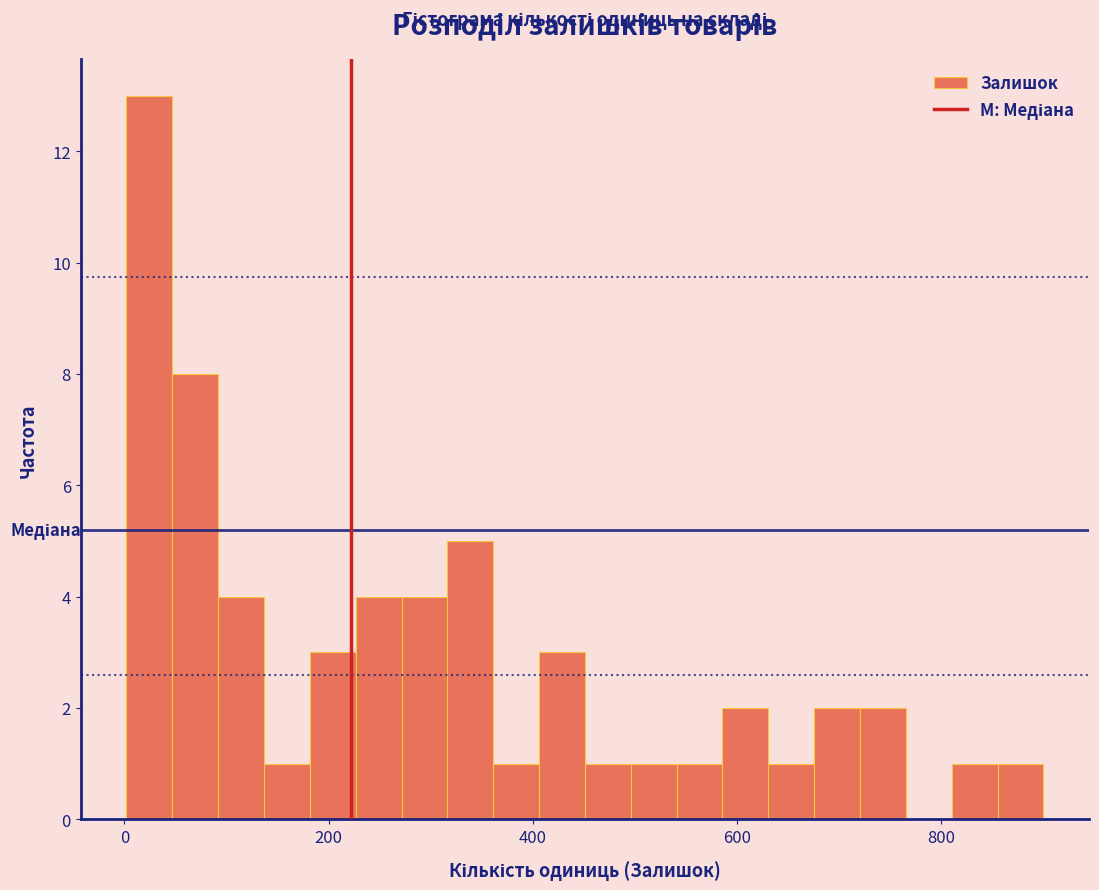

Read against the x-axis, roughly where is the centre of the tallest bar?

20